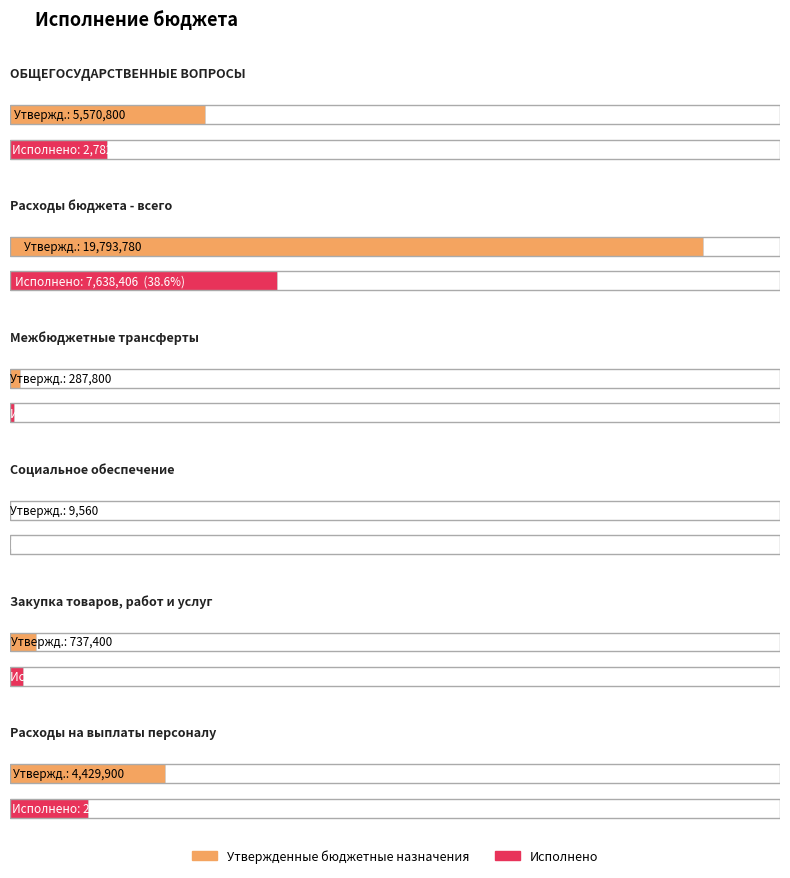

Is it true that Утвержденные бюджетные назначения equals 737400.0 at Закупка товаров, работ и услуг?

True